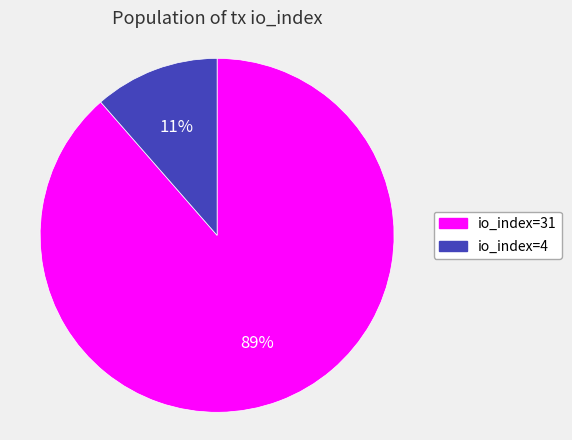

Do io_index=4 and io_index=31 together represent more than half of the pie?

Yes